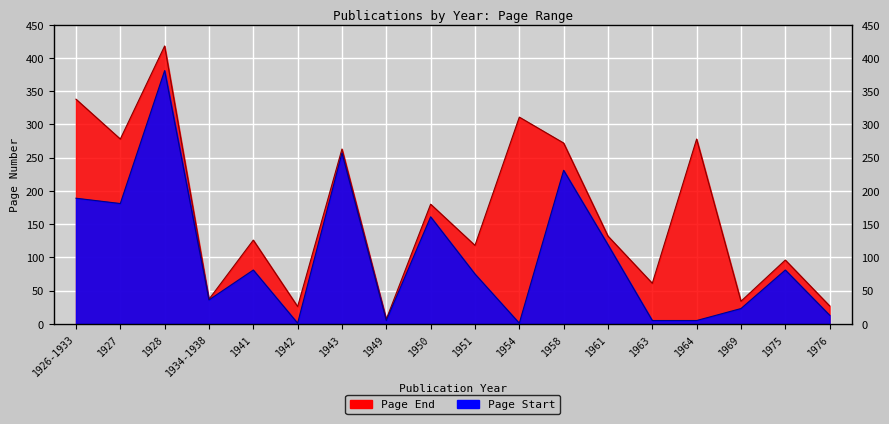

Which category has the highest value across all series?

1928